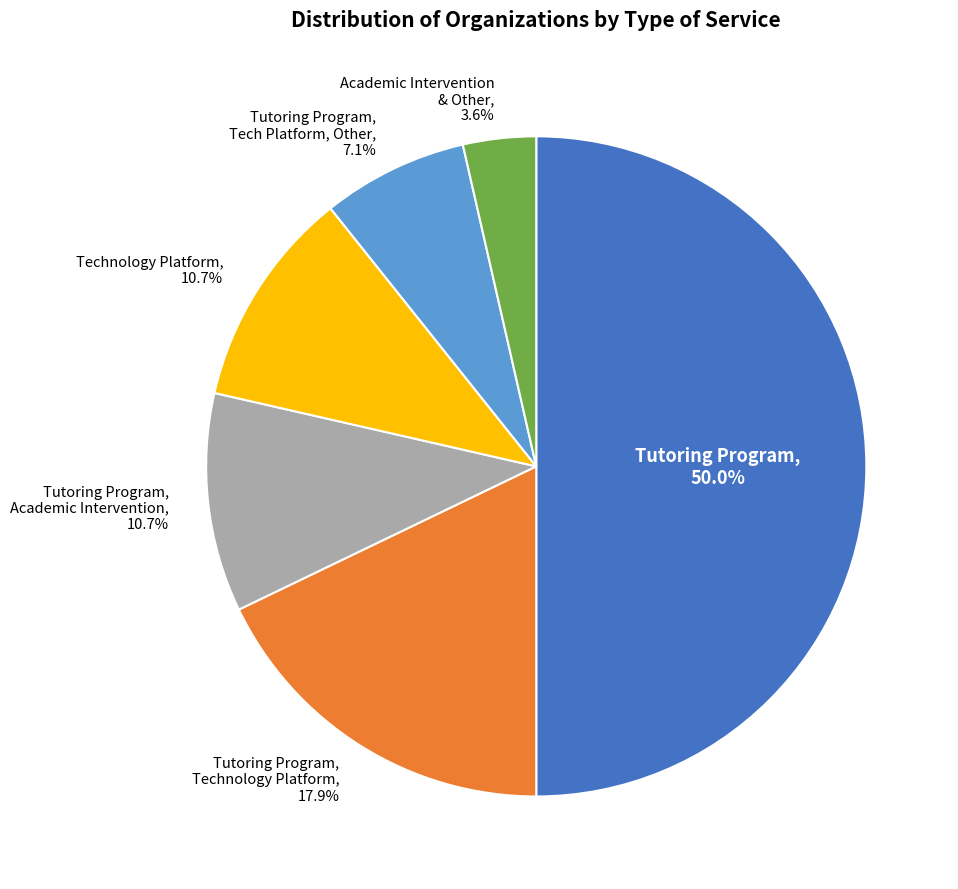

Approximately how many times larger is the value at Technology Platform, 10.7% compared to Tutoring Program, Academic Intervention, 10.7%?

1.0